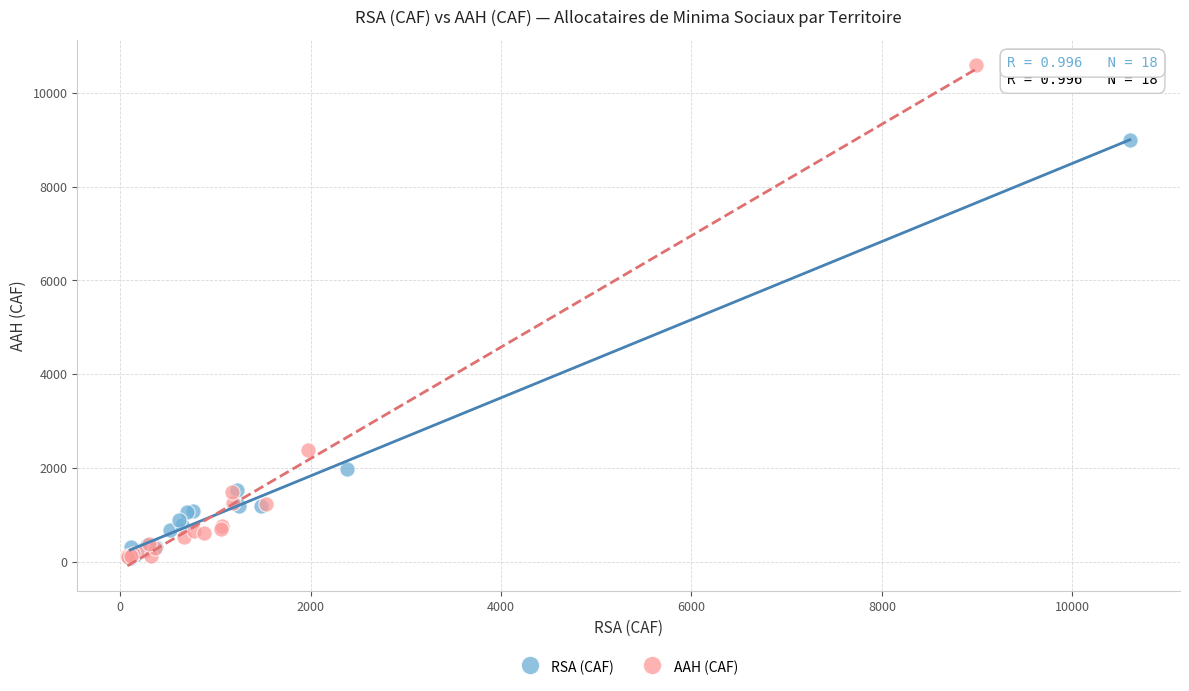

Which series has the widest spread of Y values?

AAH (CAF)